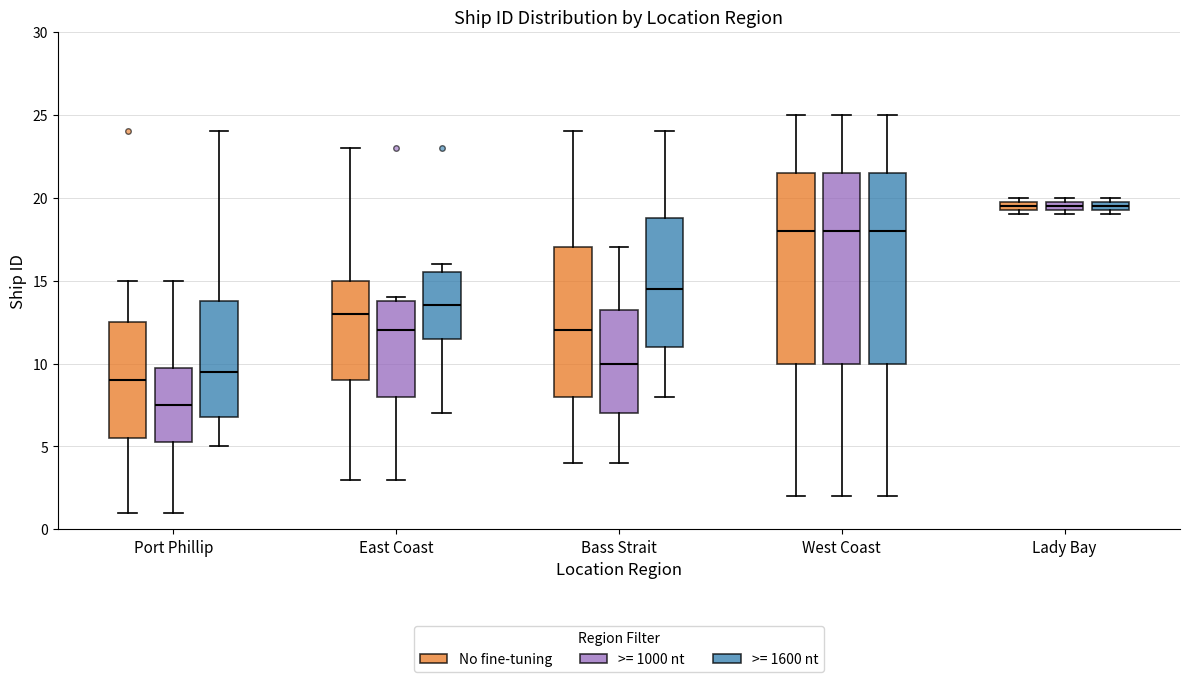

Where is the upper edge of the box for Port Phillip (>= 1000 nt) on the y-axis? The values are not printed on the chart, so give them approximately, as read against the axis.

10.0